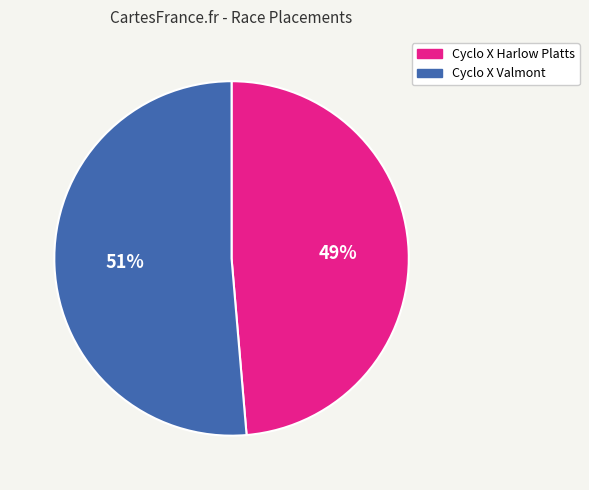

True or false: Cyclo X Valmont accounts for 61% of the total.

False